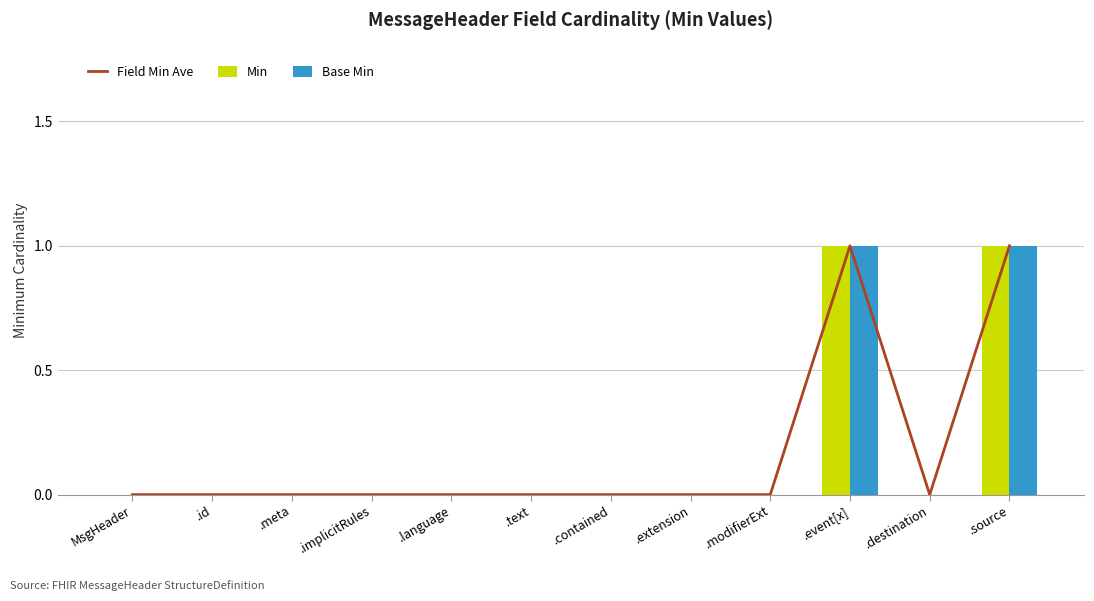

Which series has the widest spread of values?

Field Min Ave